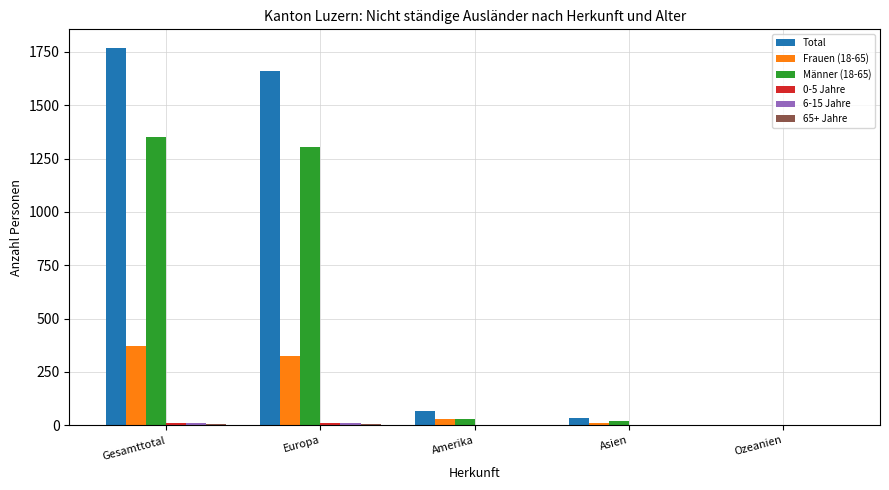

Which series has the largest total across all categories?

Total